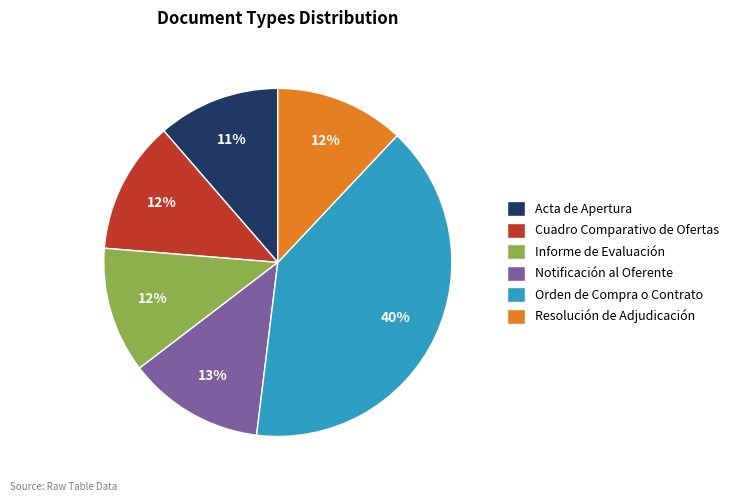

Between Acta de Apertura and Resolución de Adjudicación, which is larger?

Resolución de Adjudicación